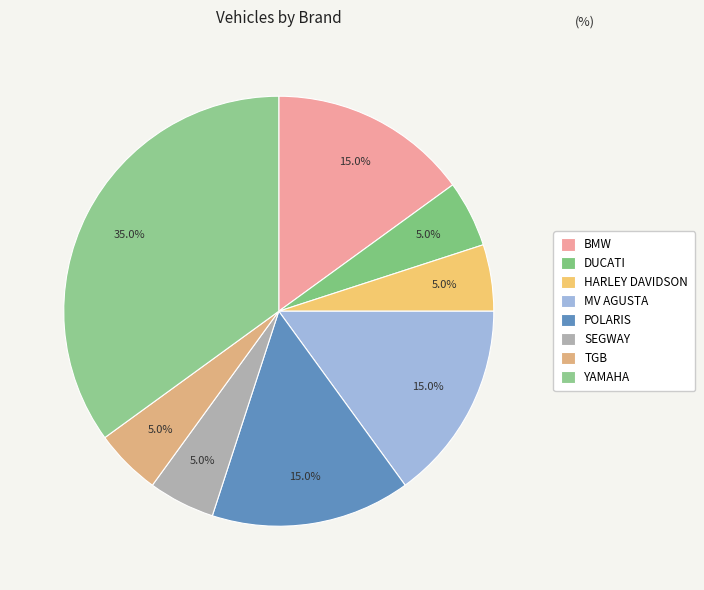

Is the sum of TGB and BMW greater than half?

No